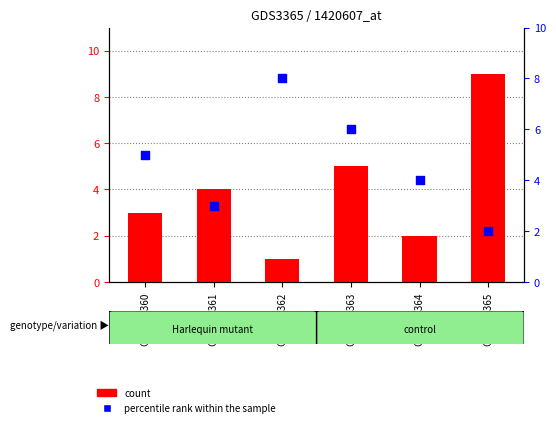

What are all the series names shown in the legend?

count, percentile rank within the sample